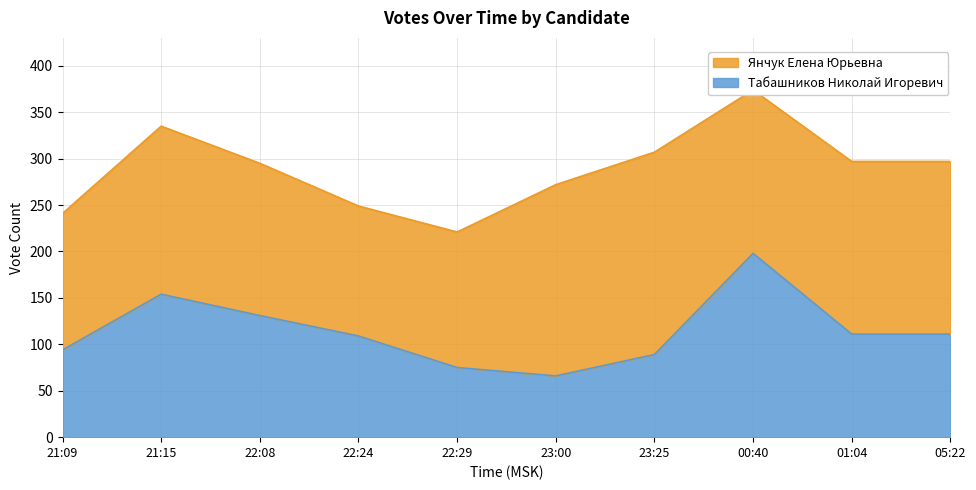

At which label does Табашников Николай Игоревич reach its minimum?

23:00